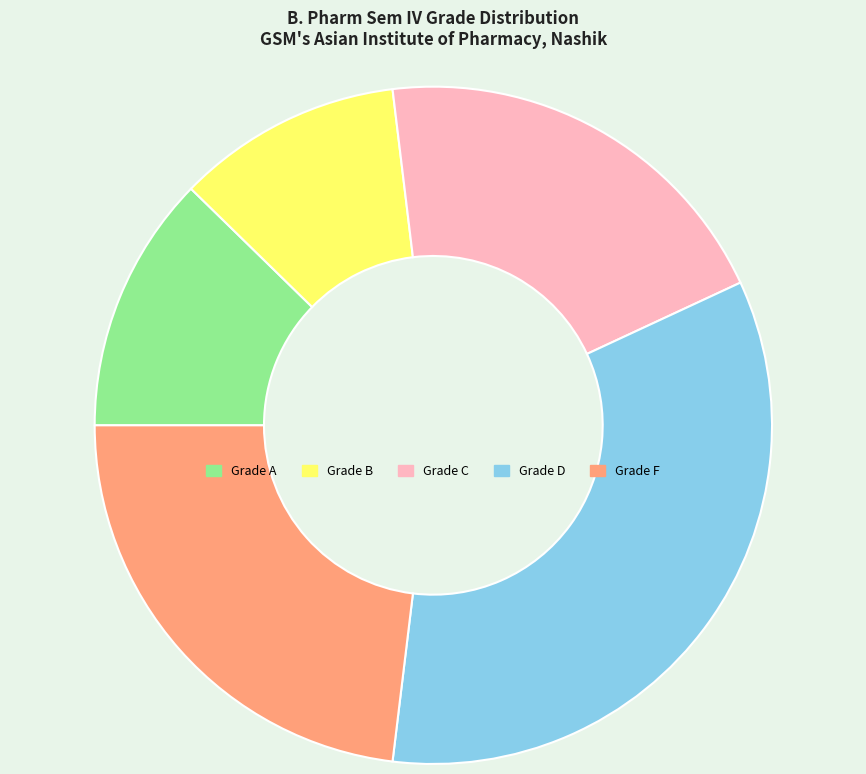

Is there any slice that represents more than half of the pie?

No